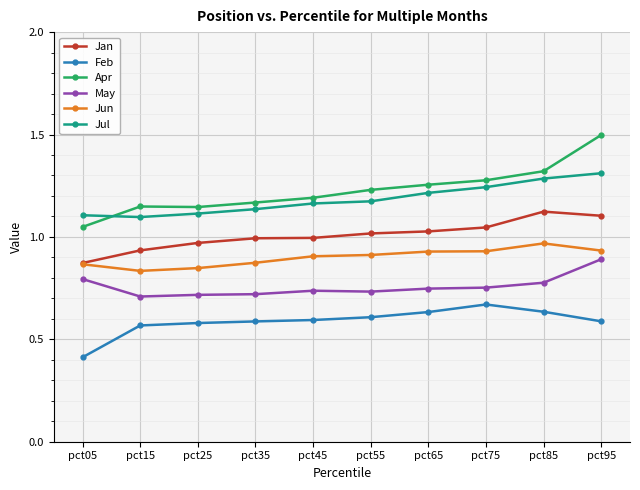

True or false: Apr and Jan cross at least once.

False